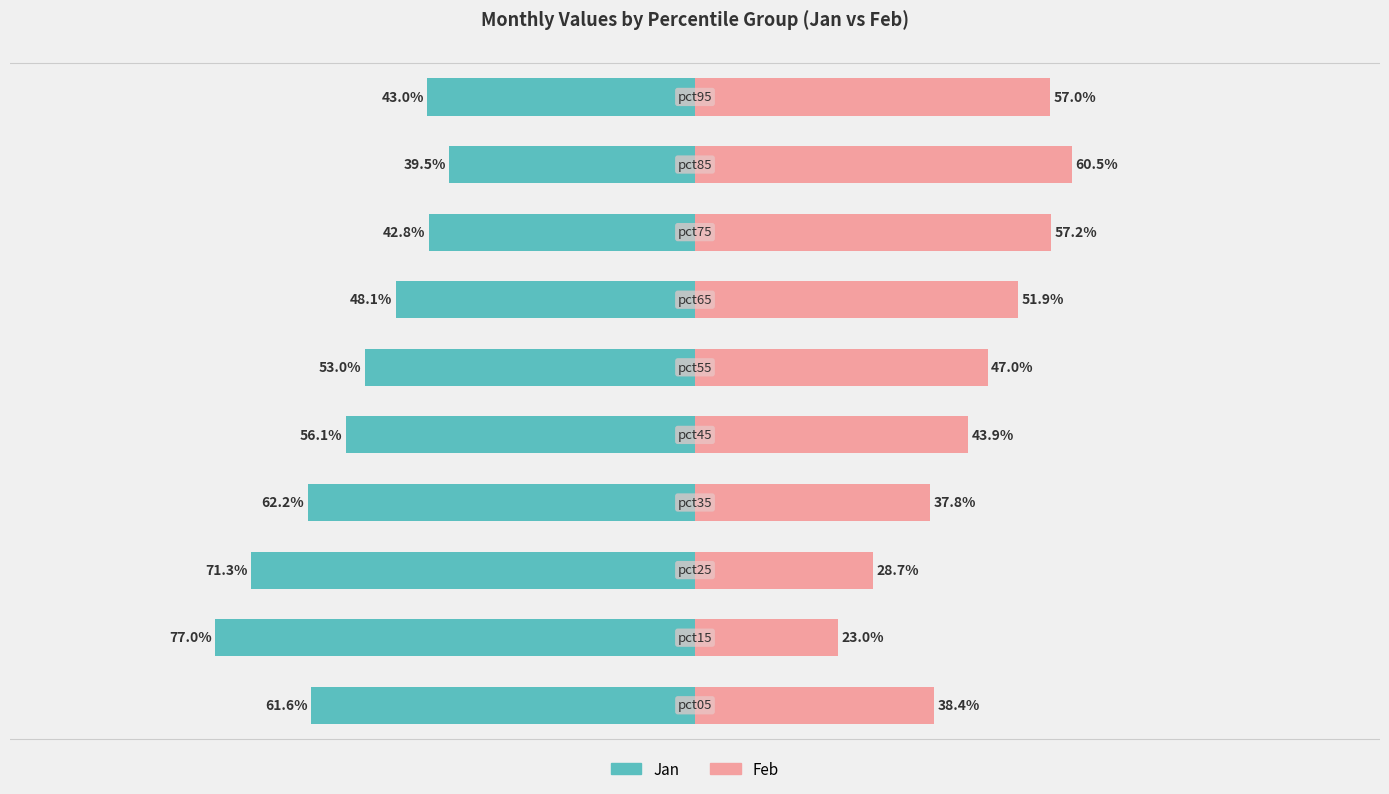

What is the highest value of the Feb series?

60.5